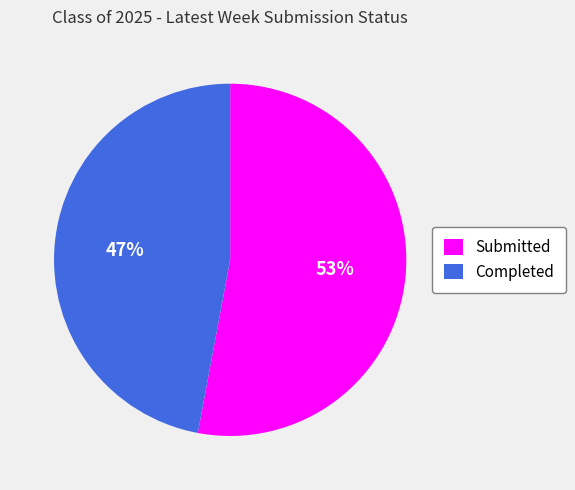

What percentage is the Submitted slice, to the nearest percent?

53%